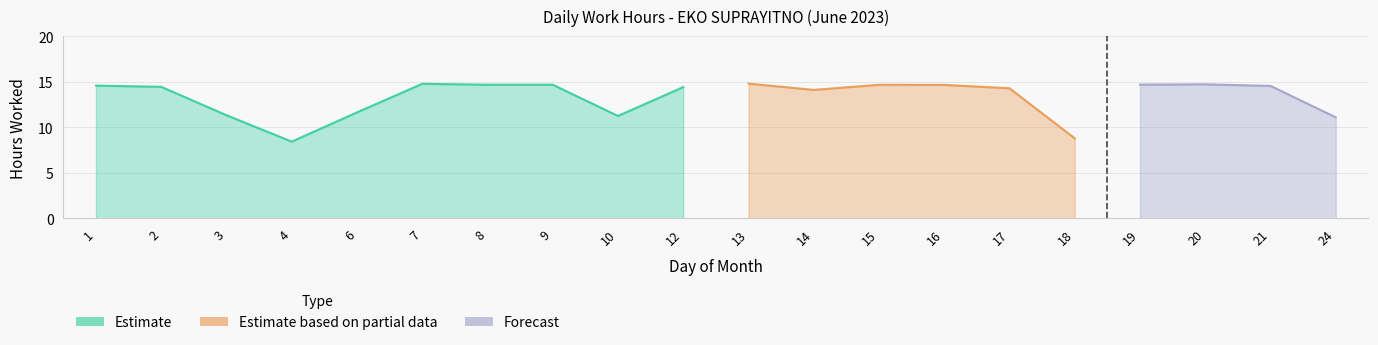

Does the chart have visible grid lines?

Yes